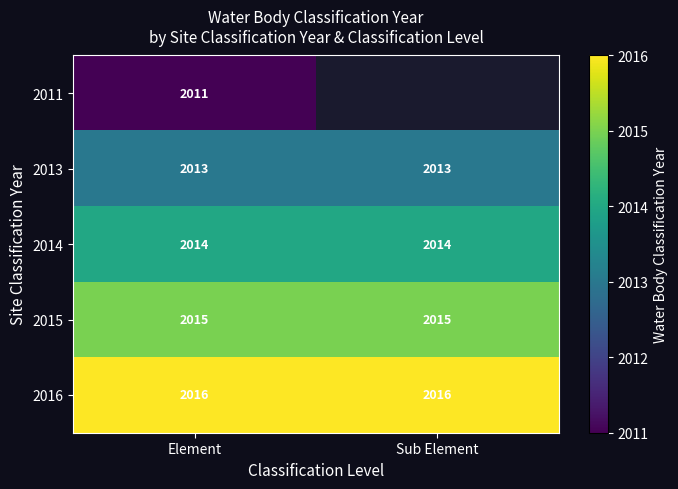

What is the maximum value shown in the chart?

2016.0